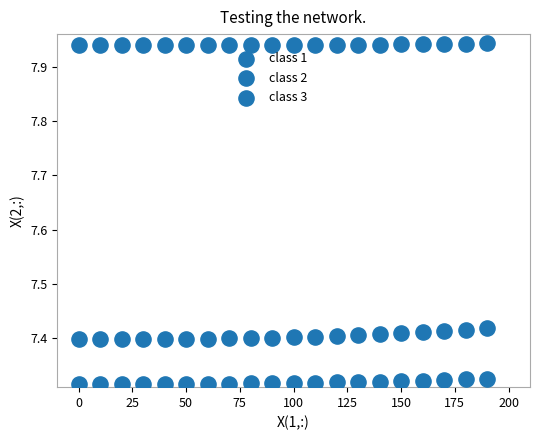

Count the number of points in this scatter plot.

60